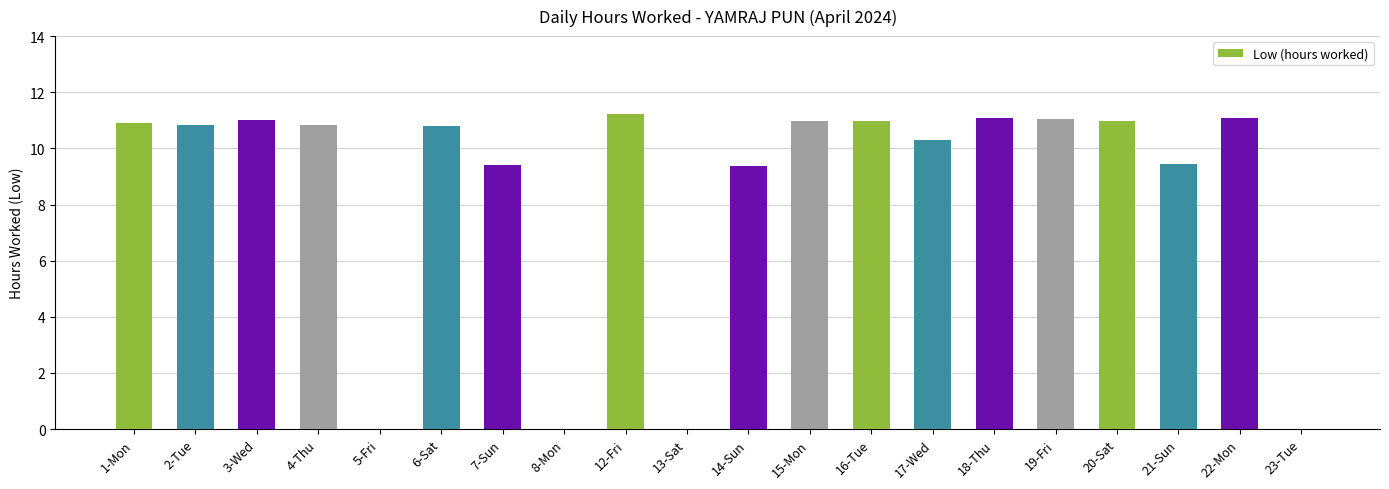

What is the change in value from 21-Sun to 23-Tue?

-9.4